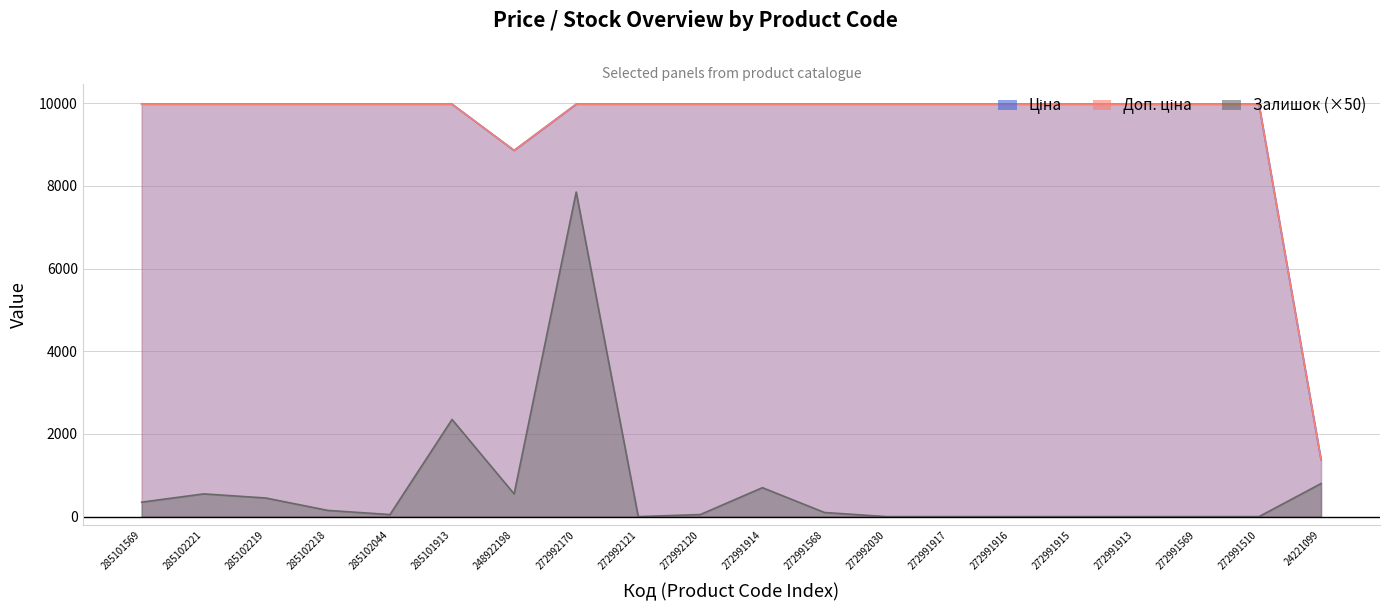

What position from the left is 248922198?

7